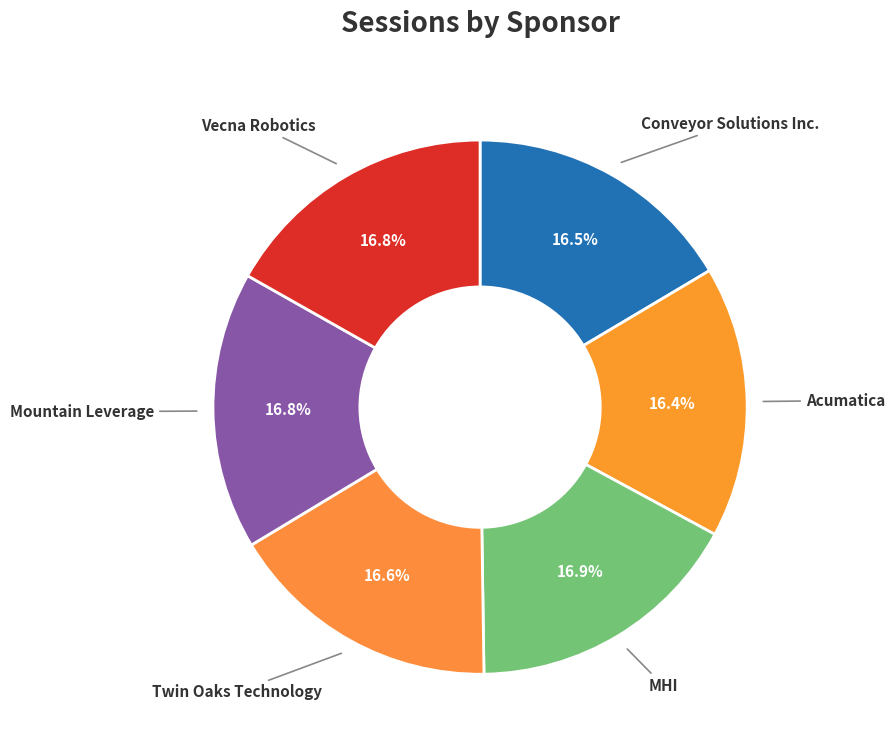

What portion of the pie excludes Conveyor Solutions Inc.?

83.5%